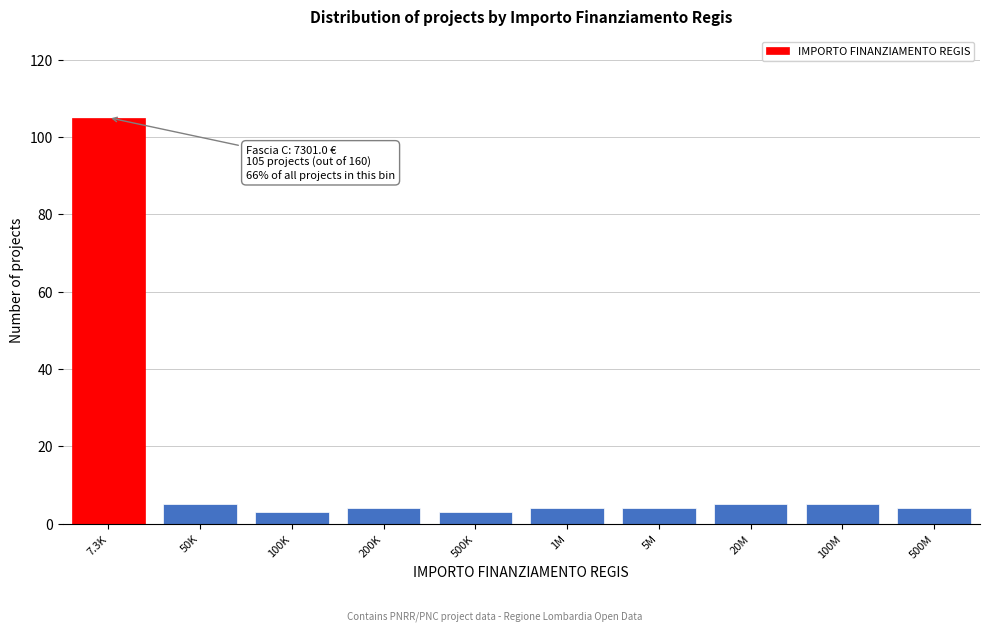

Reading left to right, extract all data points from this chart.

105	5	3	4	3	4	4	5	5	4